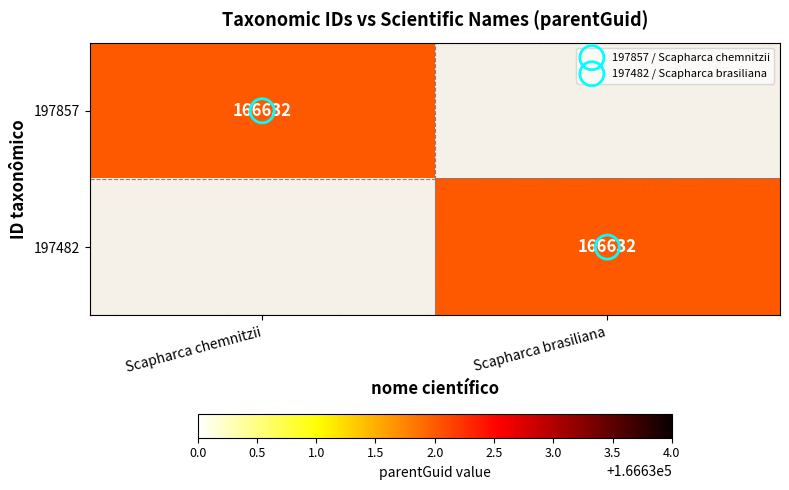

At Scapharca chemnitzii, list the series in order from largest to smallest.

197857, 197482